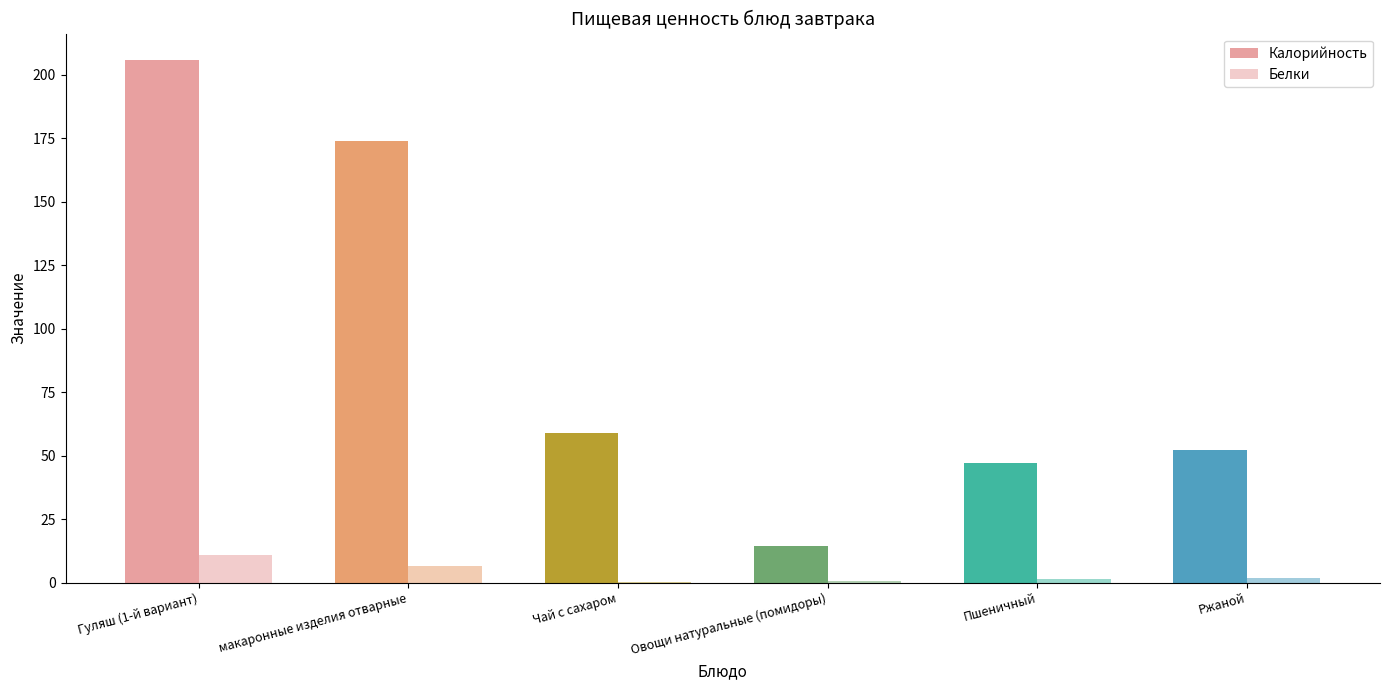

What is the total value across all series at Пшеничный?

48.5